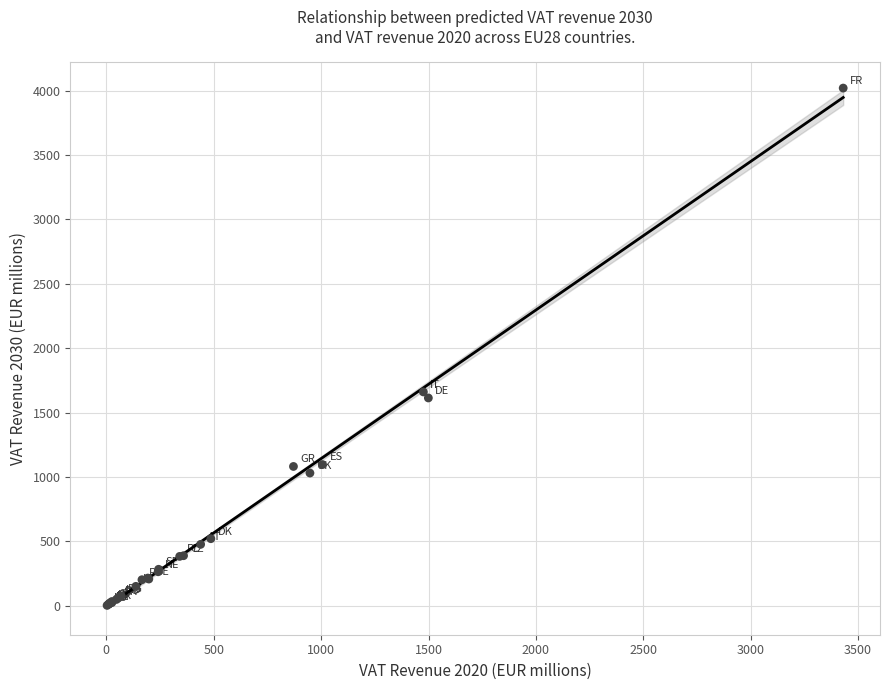

What Y value in the scatter plot is closest to 2011?

1660.6